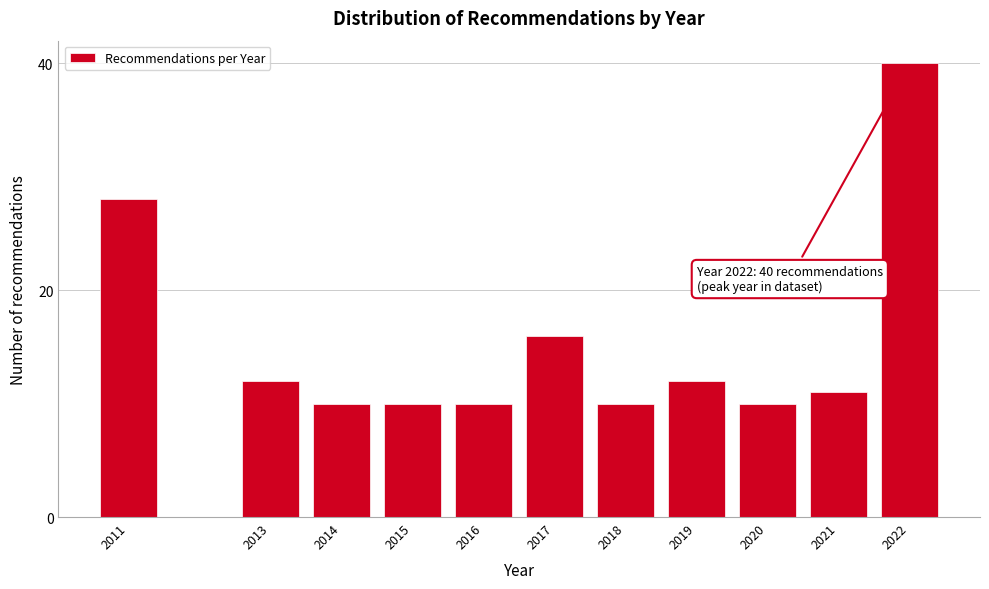

Reading left to right, what are all the values shown in this chart?

2011=28	2013=12	2014=10	2015=10	2016=10	2017=16	2018=10	2019=12	2020=10	2021=11	2022=40